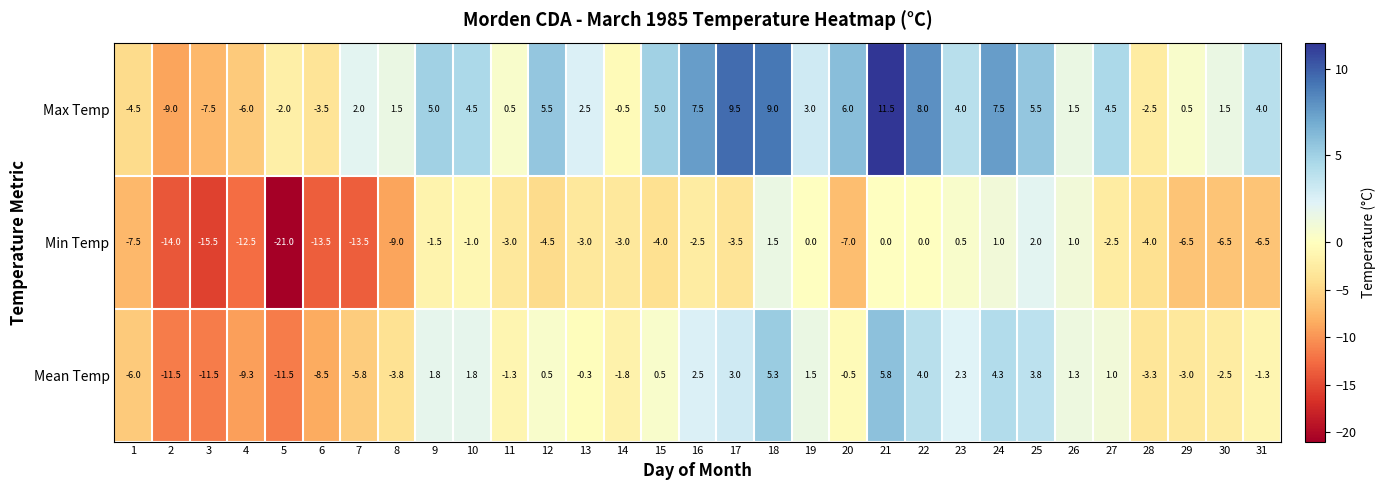

List the series in order of their overall mean, lowest first.

Min Temp, Mean Temp, Max Temp